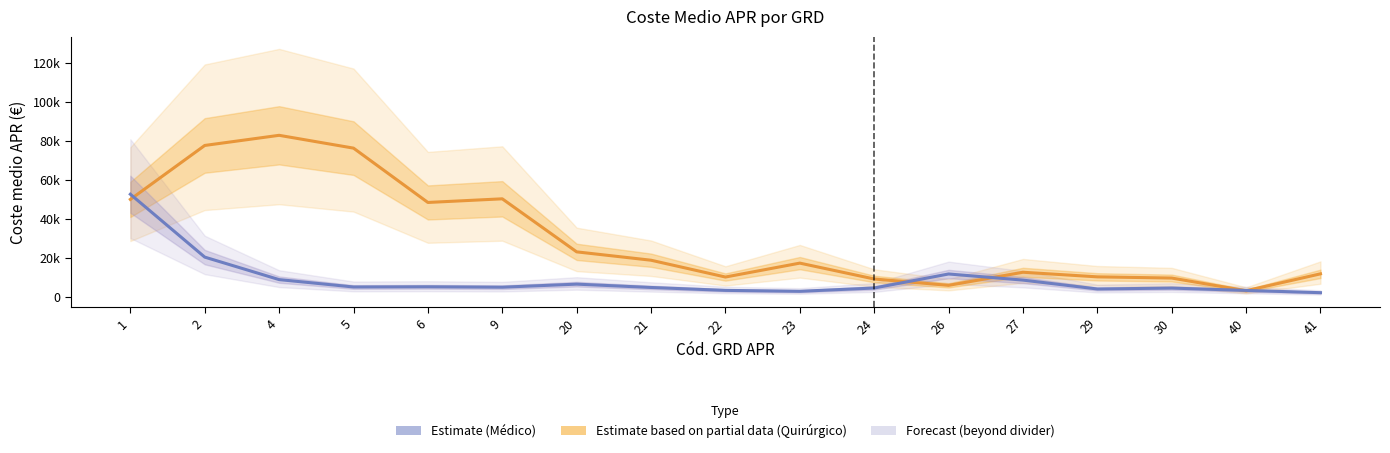

What is the total value across all series at 20?

29831.9